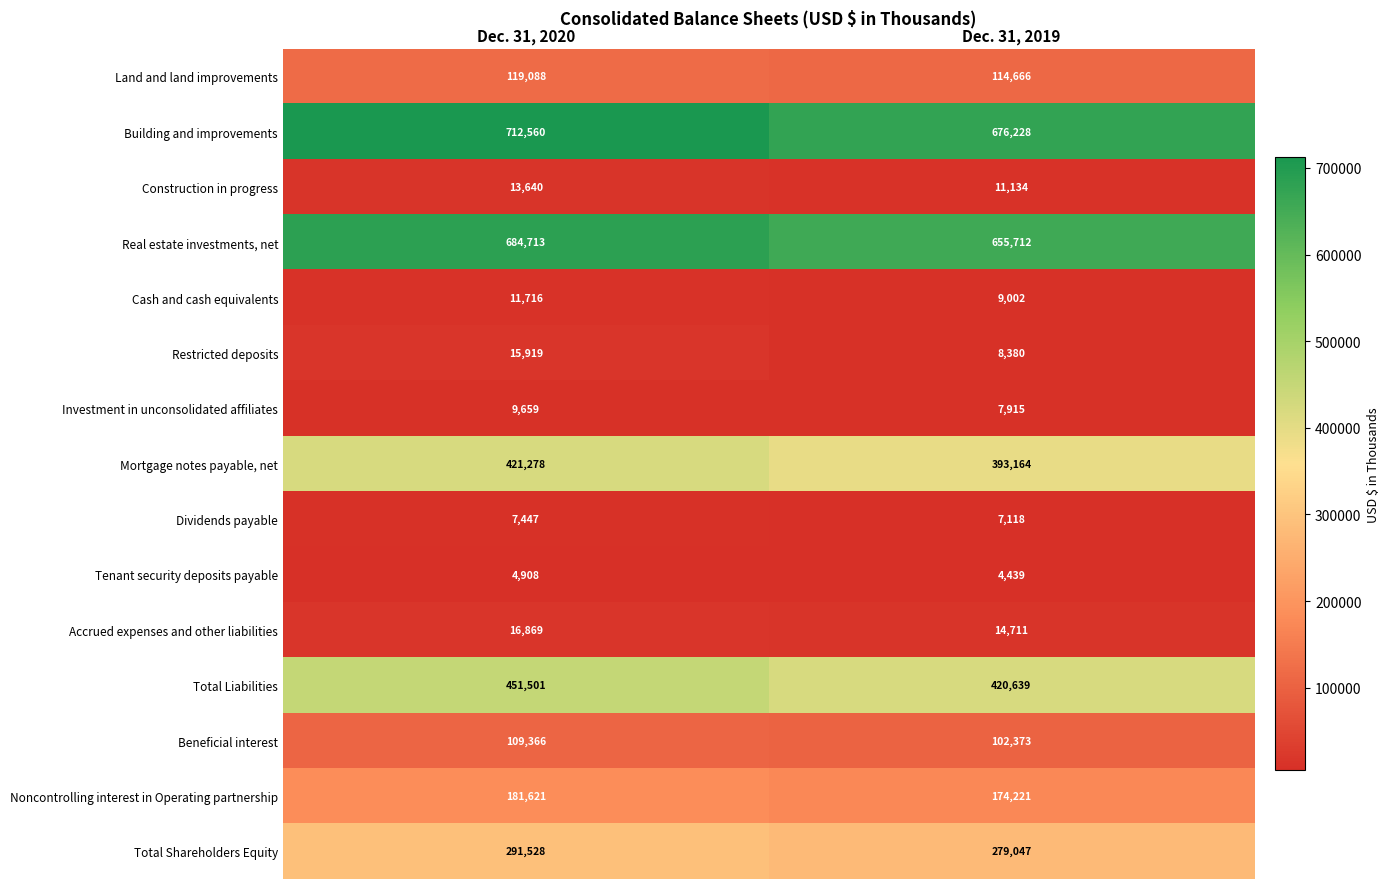

At which category is the sum across all series the highest?

Dec. 31, 2020